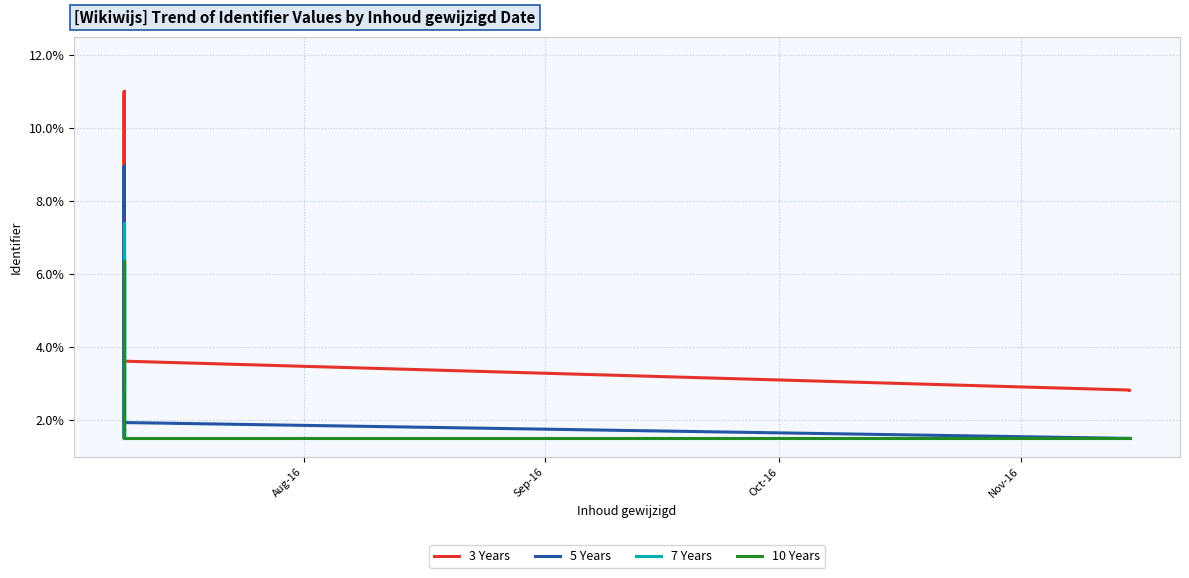

Which series has the largest total across all categories?

3 Years